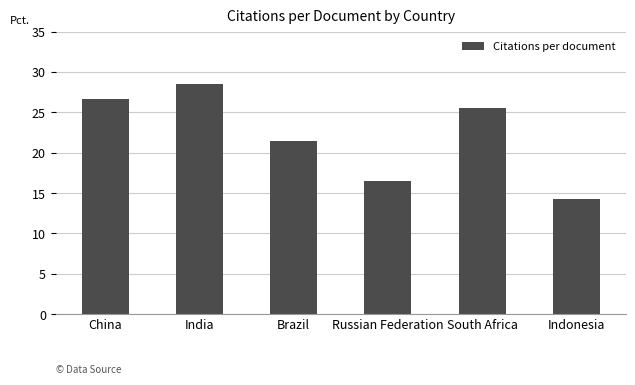

What is the minimum value shown in the chart?

14.2